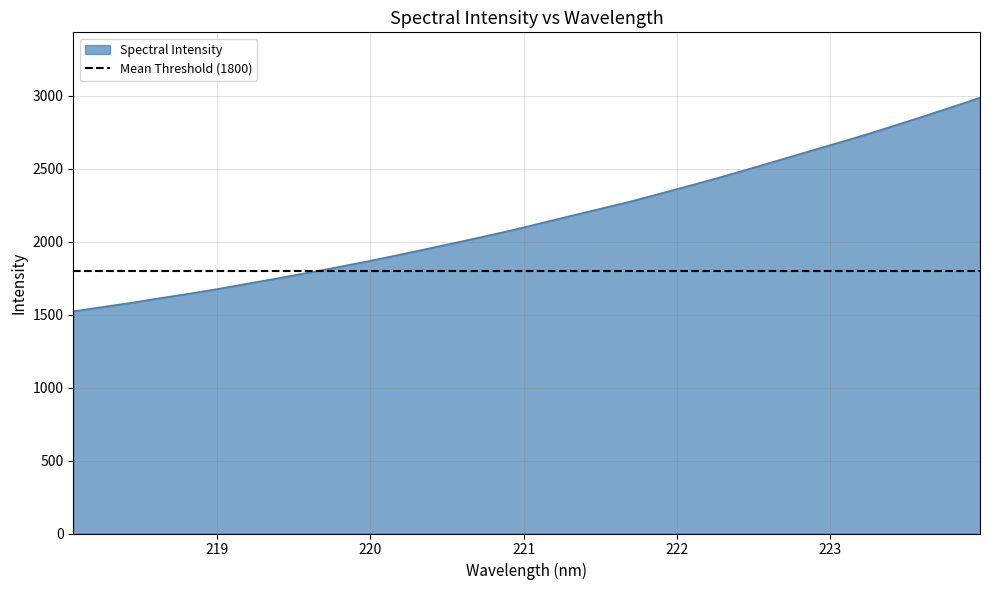

The chart shows a value of 2609.4 at 222.8355. True or false?

True